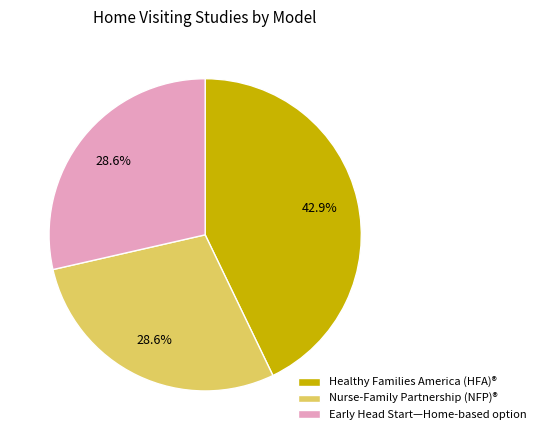

What is the ratio of the value at Early Head Start—Home-based option to the value at Nurse-Family Partnership (NFP)®?

1.0